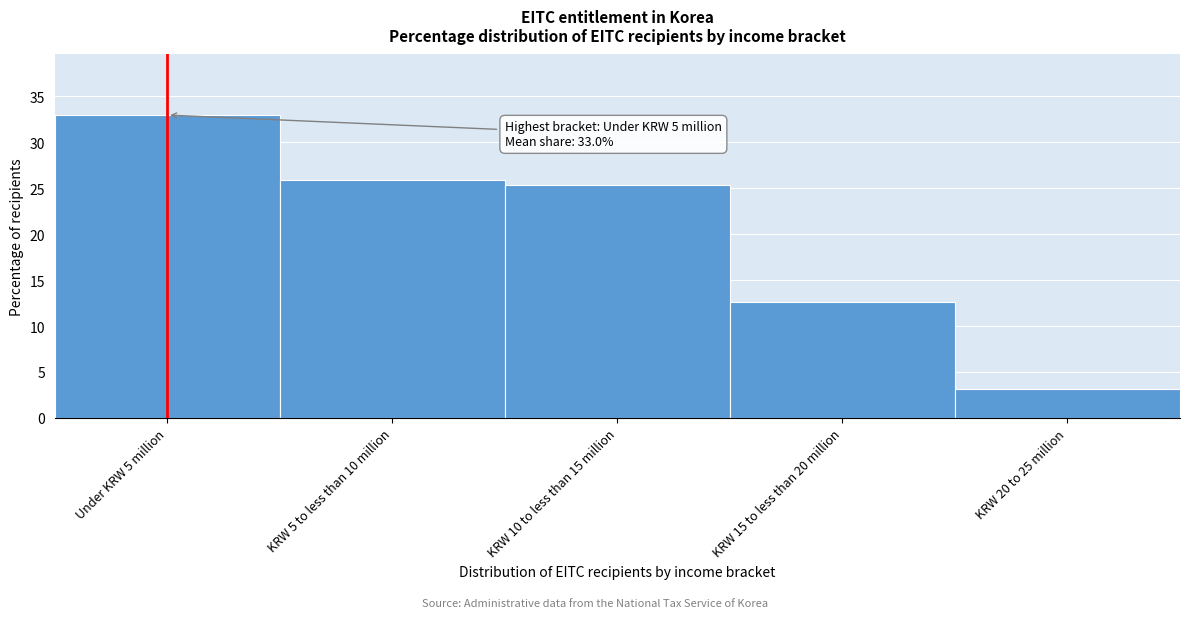

Reading left to right, extract all data points from this chart.

Under KRW 5 million=33.0	KRW 5 to less than 10 million=25.9	KRW 10 to less than 15 million=25.4	KRW 15 to less than 20 million=12.6	KRW 20 to 25 million=3.1